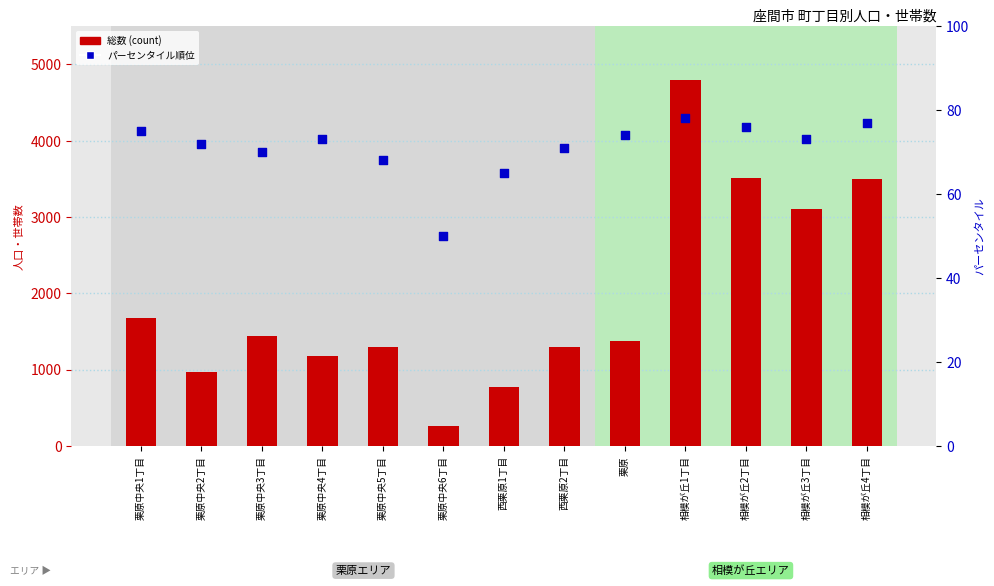

Is the value of 総数 at 栗原中央1丁目 greater than the value of パーセンタイル順位 at 栗原中央2丁目?

Yes